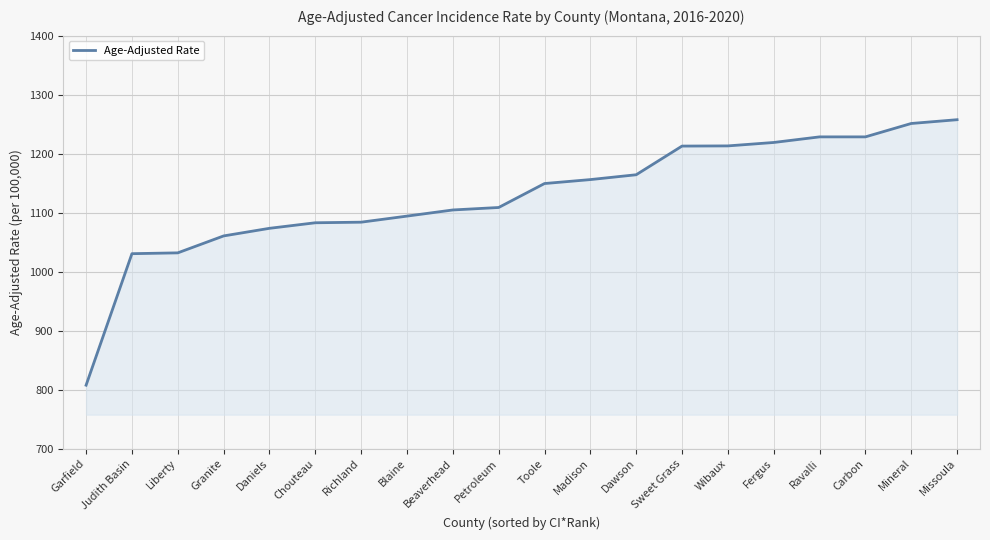

What is the difference between the values at Chouteau and Petroleum?

25.9